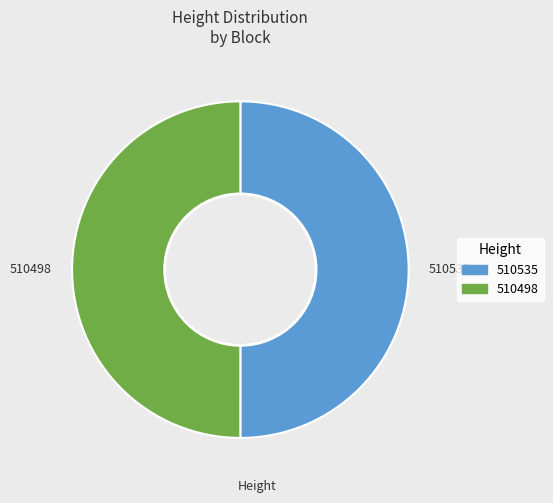

Is it true that 510498 is 50% of the pie?

True